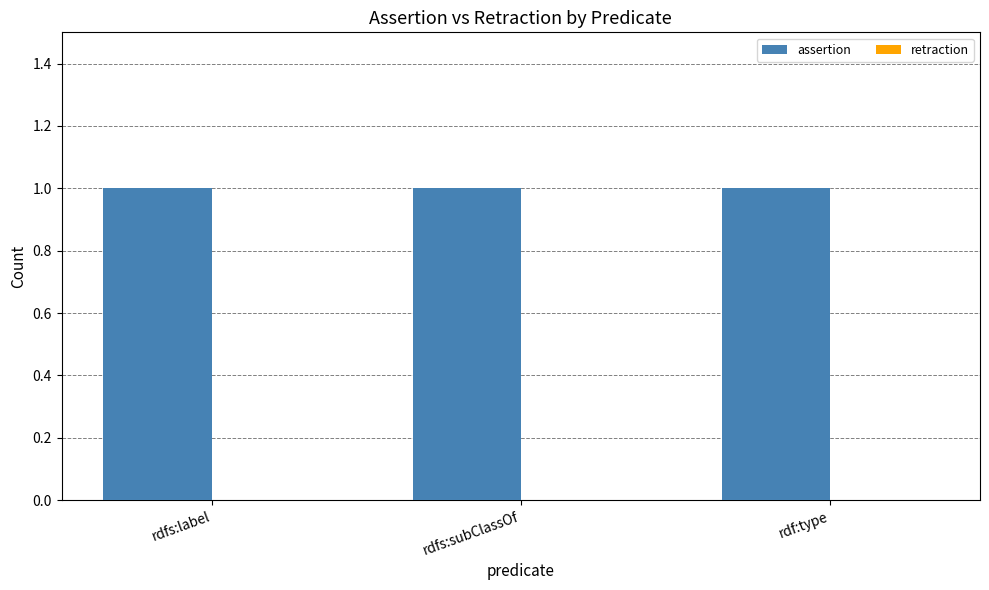

True or false: assertion has a value of 2 at rdfs:subClassOf.

False